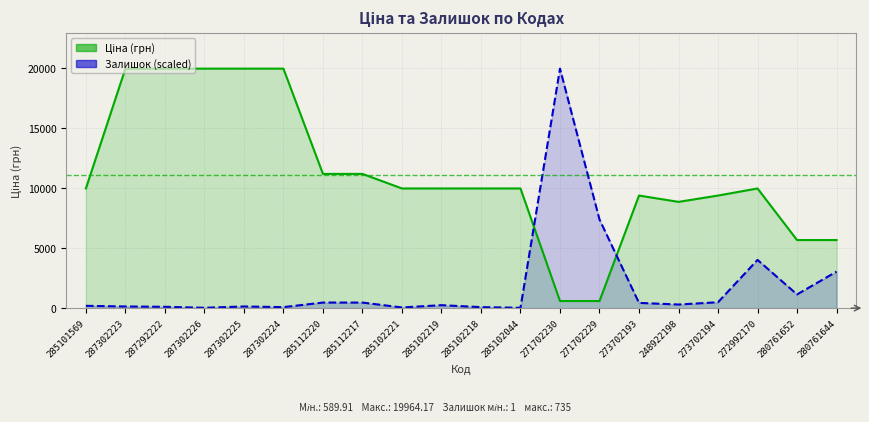

What is the minimum value shown in the chart?

27.2